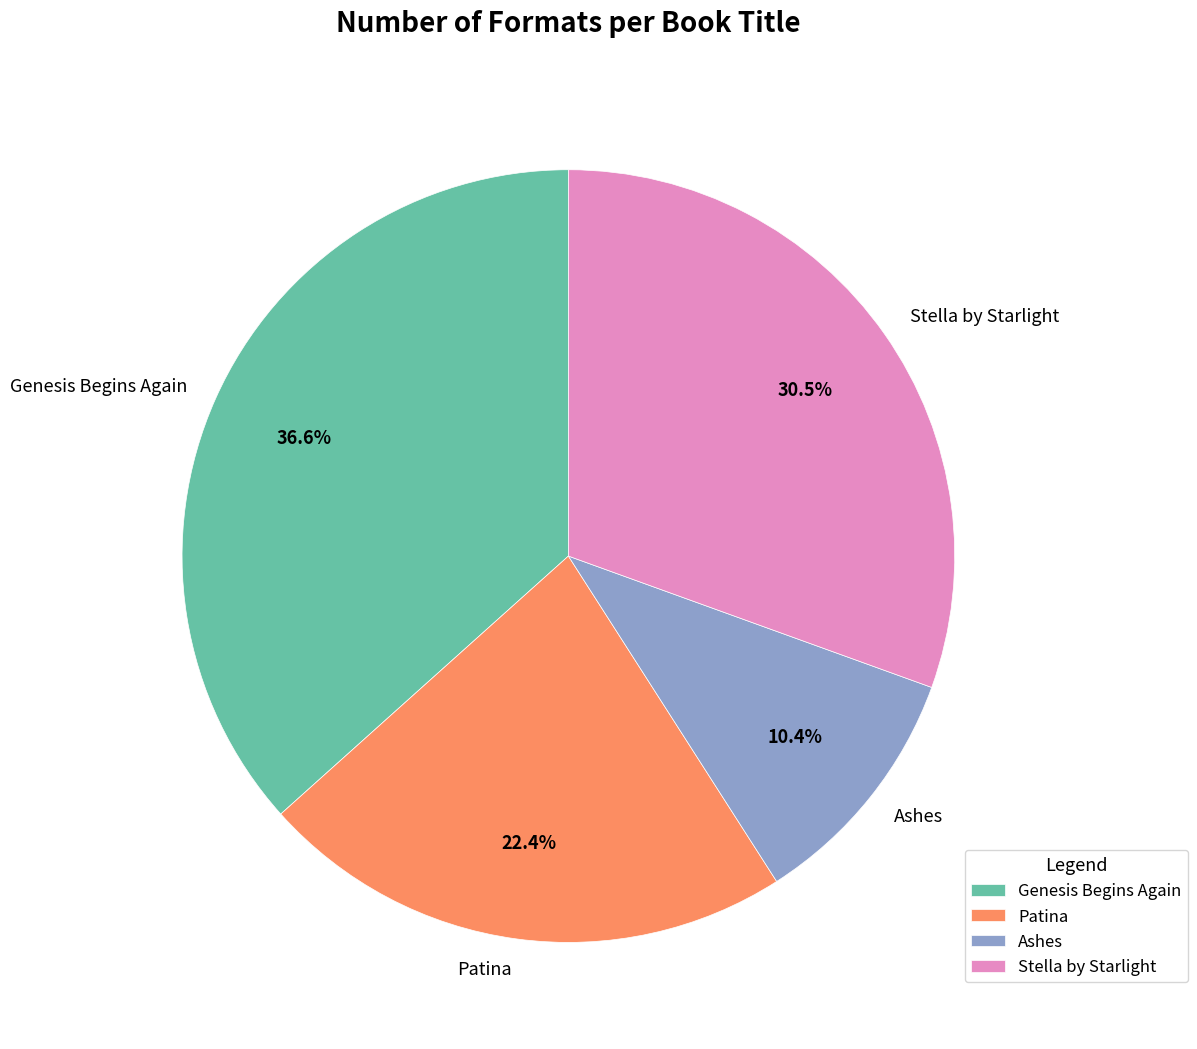

The Genesis Begins Again slice represents 37% of the pie. True or false?

True